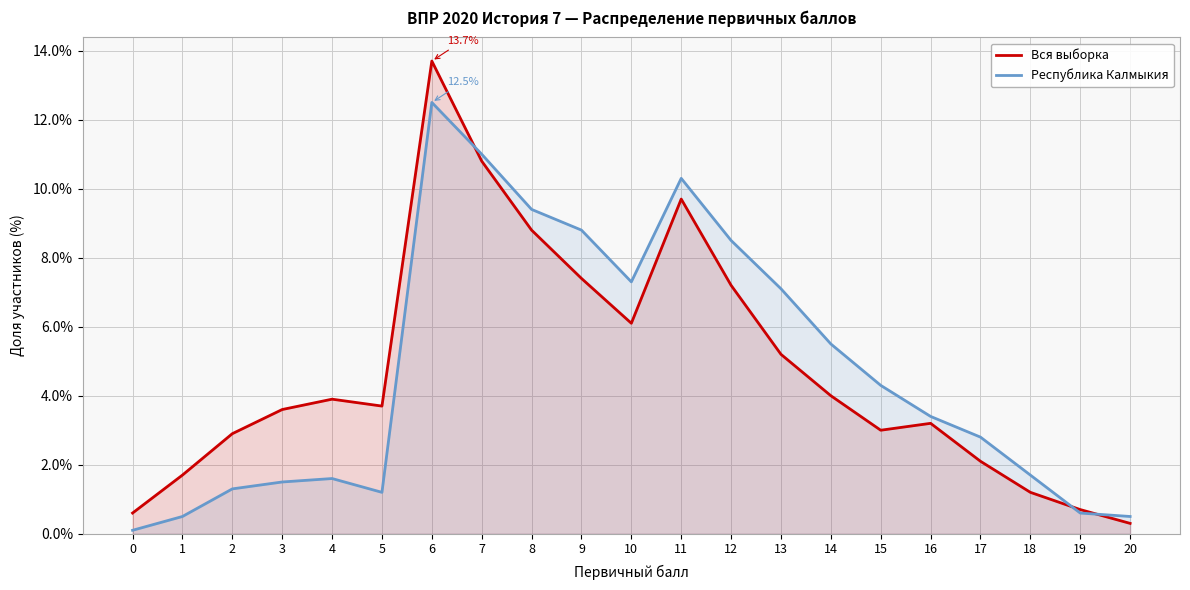

The Вся выборка series shows 10.8 at 7. True or false?

True